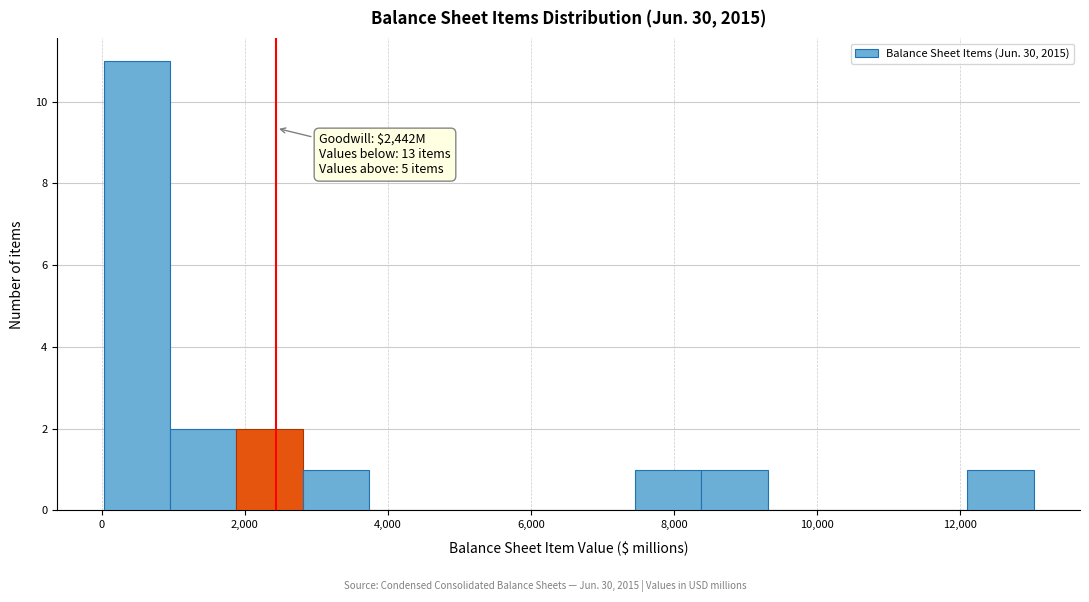

Over which range of the x-axis is the bar tallest?

0 to 1000